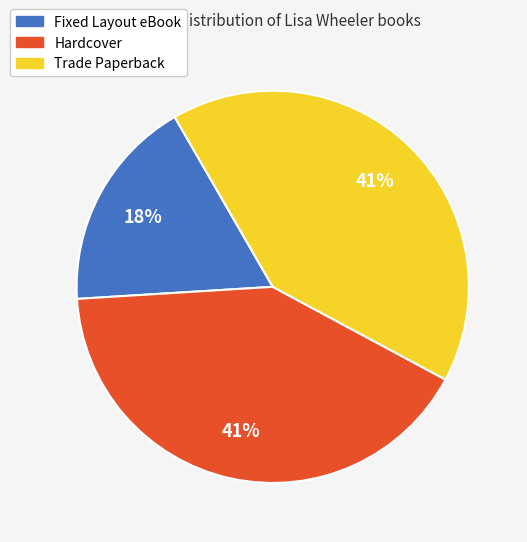

To the nearest percent, what portion does Hardcover represent?

41%